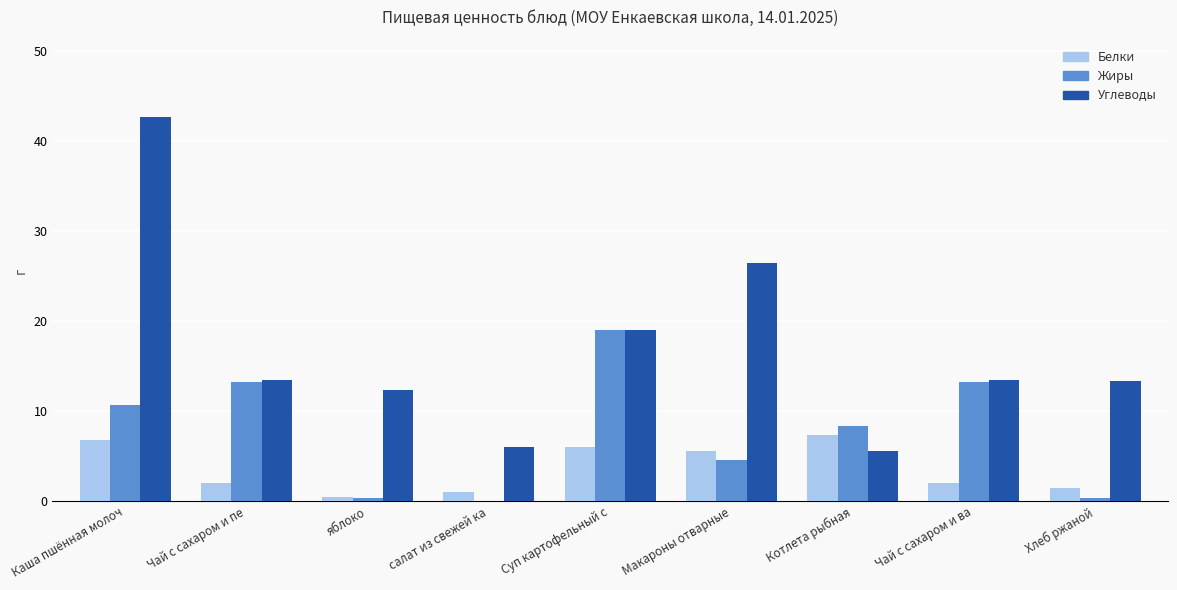

At which label is Углеводы closest to 24?

Макароны отварные